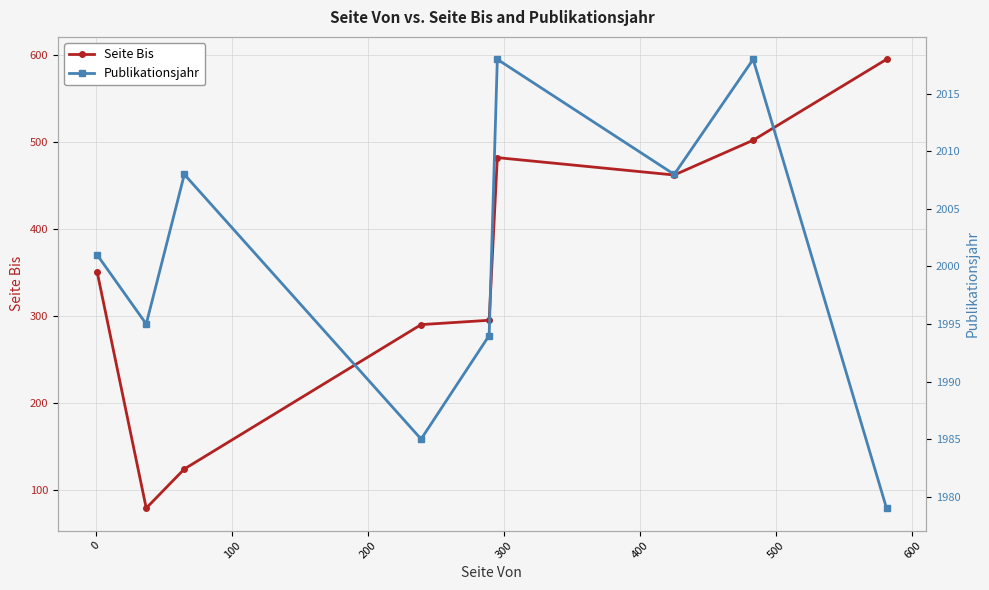

What is the value of the Seite Bis point at the 5th from the left?

295